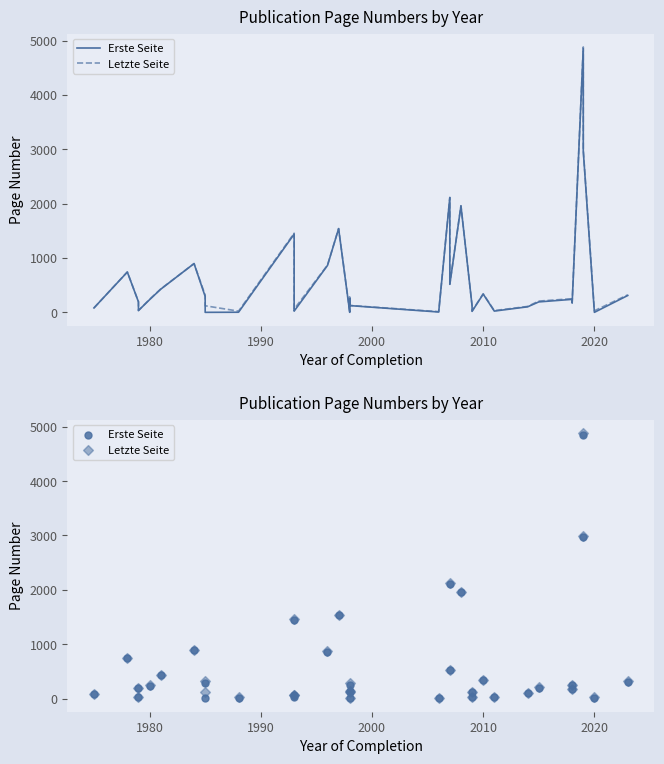

What are all the series names shown in the legend?

Erste Seite, Letzte Seite